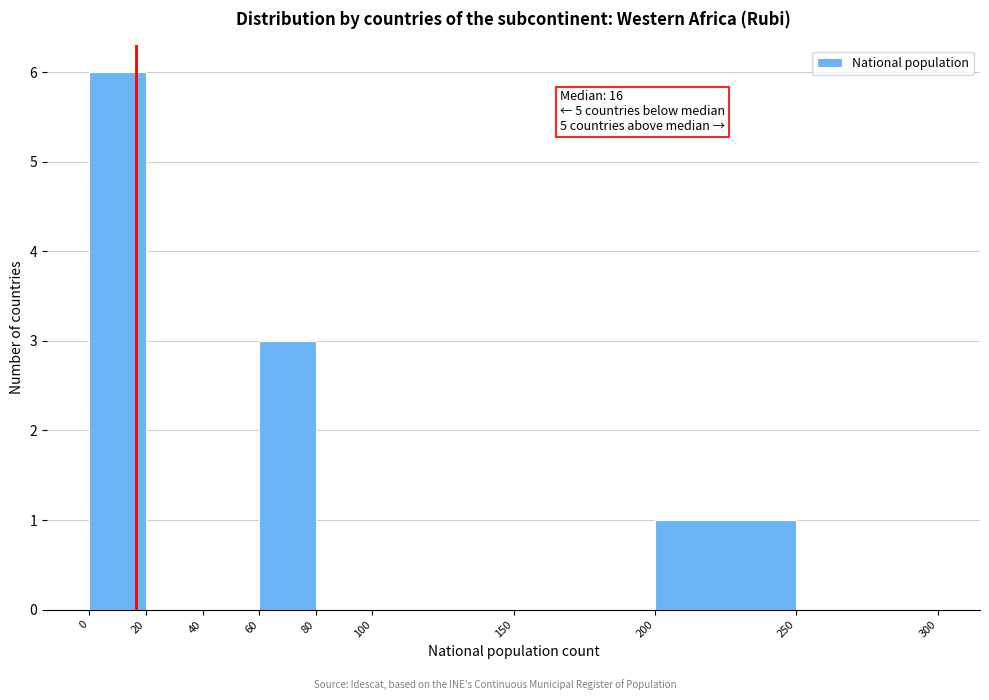

Over which range of the x-axis is the bar tallest?

0 to 20